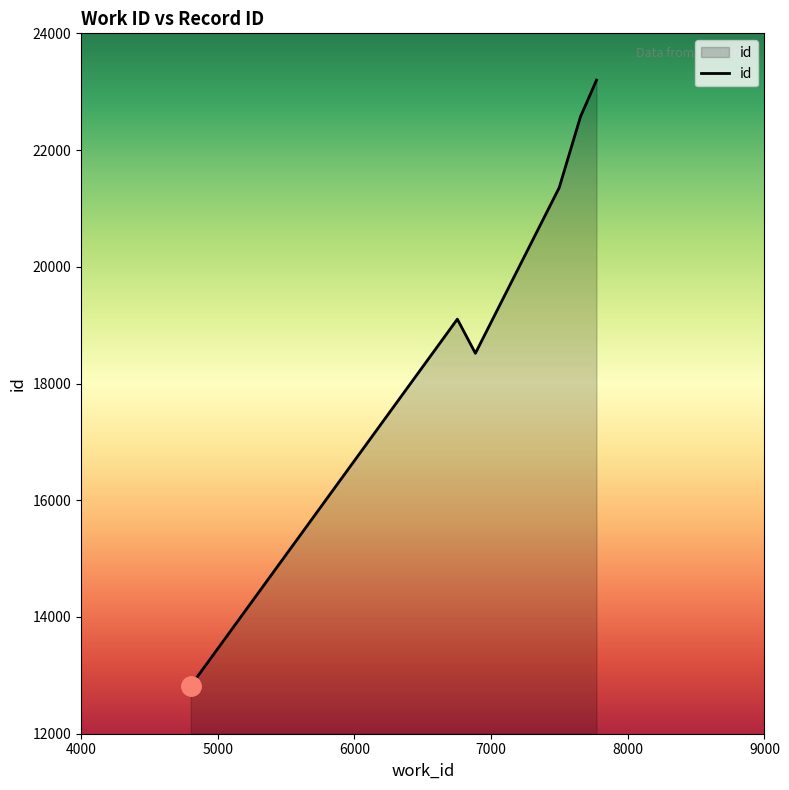

What is the maximum value shown in the chart?

23198